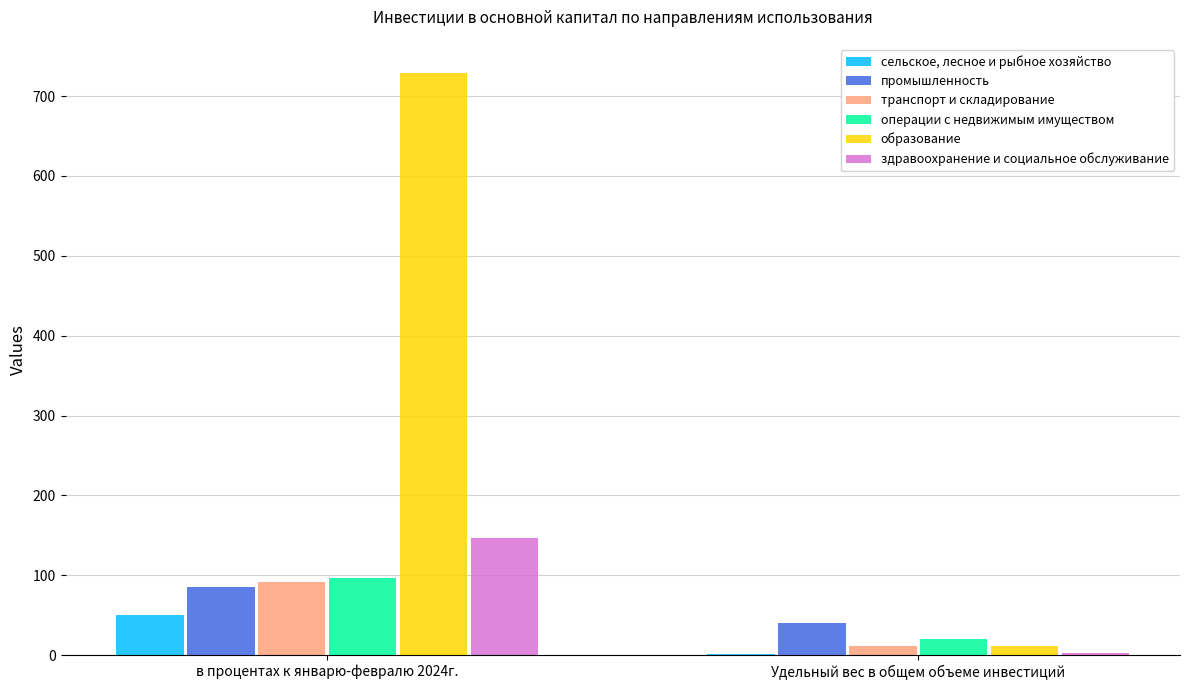

The промышленность series shows 40.5 at Удельный вес в общем объеме инвестиций. True or false?

True